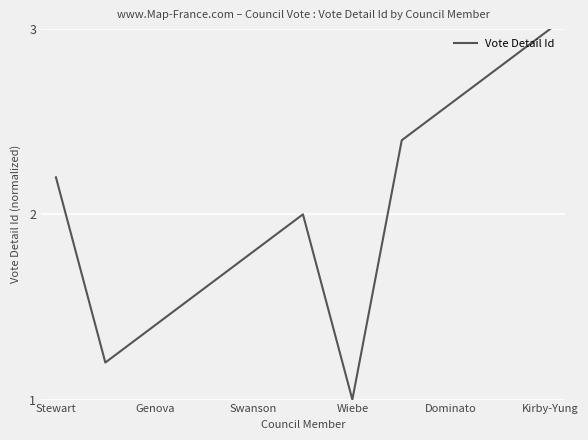

What is the maximum value shown in the chart?

3.0